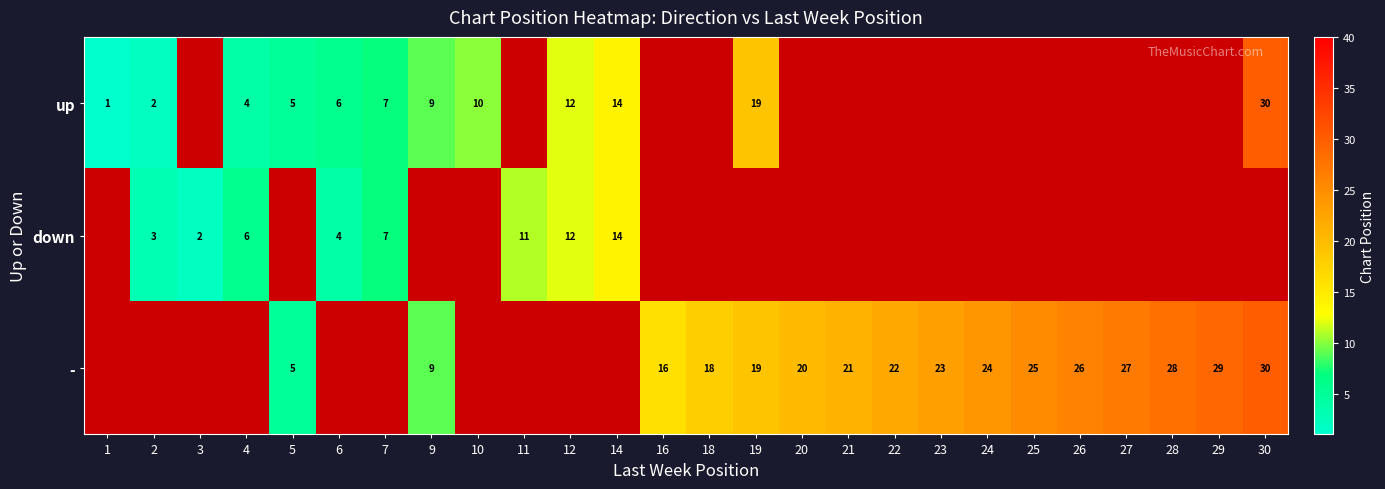

Is it true that up equals 3 at 12?

False